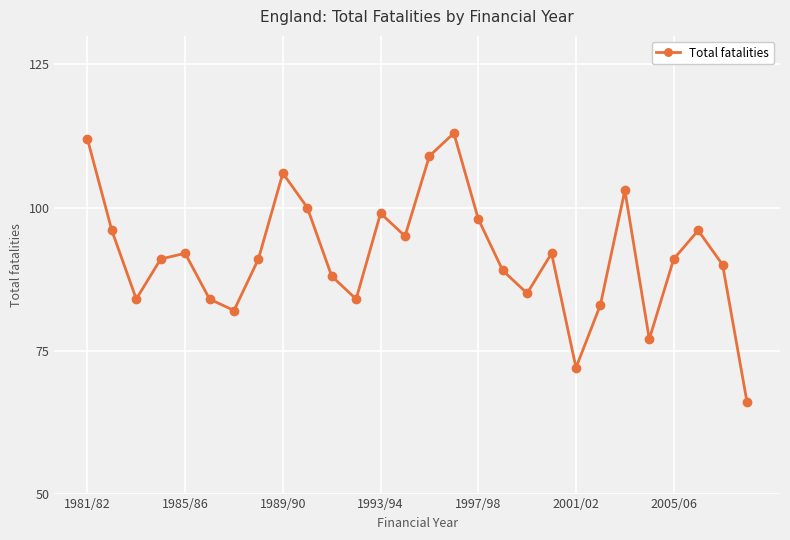

What is the greatest value displayed?

113